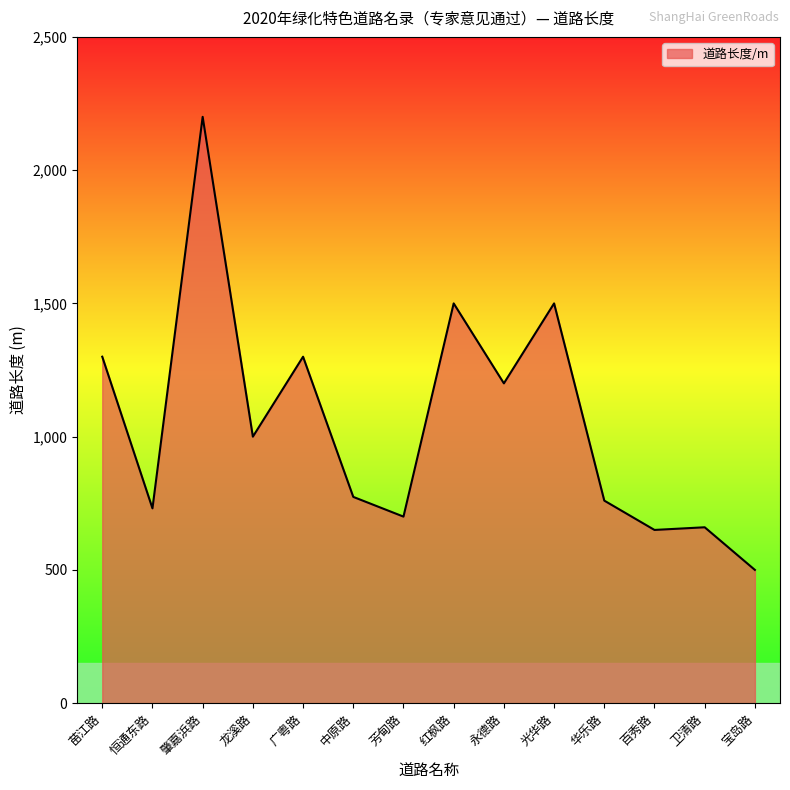

Between 芳甸路 and 华乐路, which is larger?

华乐路